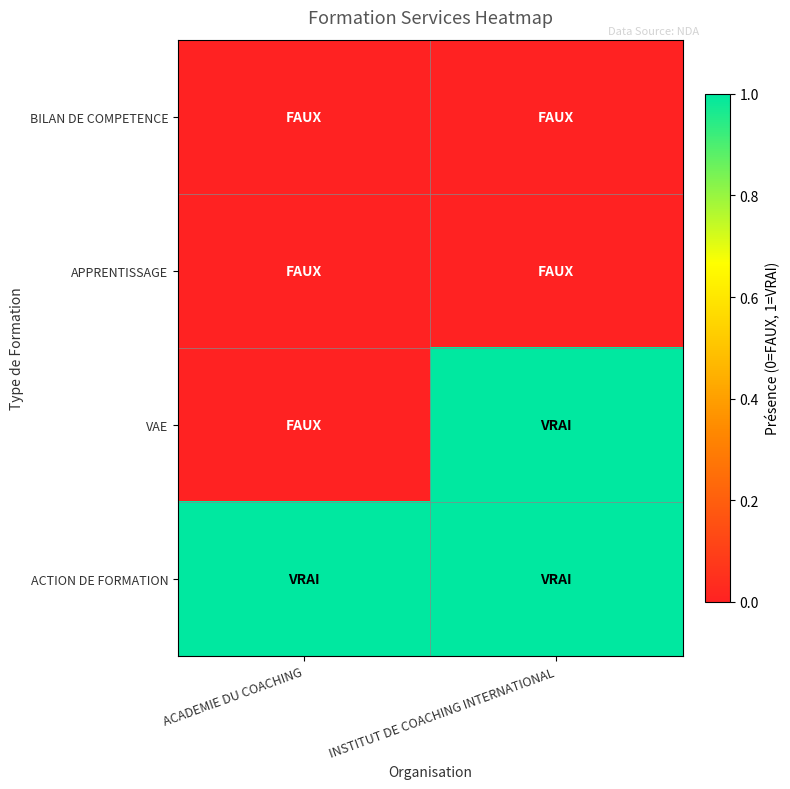

Reading right to left, what are all the values shown in this chart?

BILAN DE COMPETENCE: INSTITUT DE COACHING INTERNATIONAL=0	ACADEMIE DU COACHING=0
APPRENTISSAGE: INSTITUT DE COACHING INTERNATIONAL=0	ACADEMIE DU COACHING=0
VAE: INSTITUT DE COACHING INTERNATIONAL=1	ACADEMIE DU COACHING=0
ACTION DE FORMATION: INSTITUT DE COACHING INTERNATIONAL=1	ACADEMIE DU COACHING=1